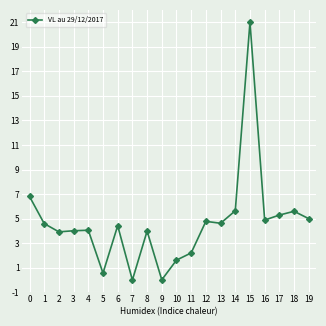

What is the greatest value displayed?

21.0